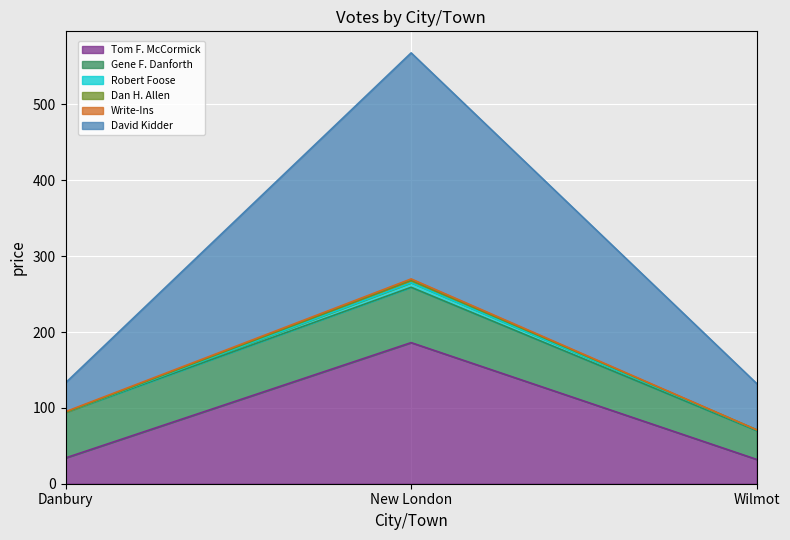

What is the sum of all Tom F. McCormick values?

252